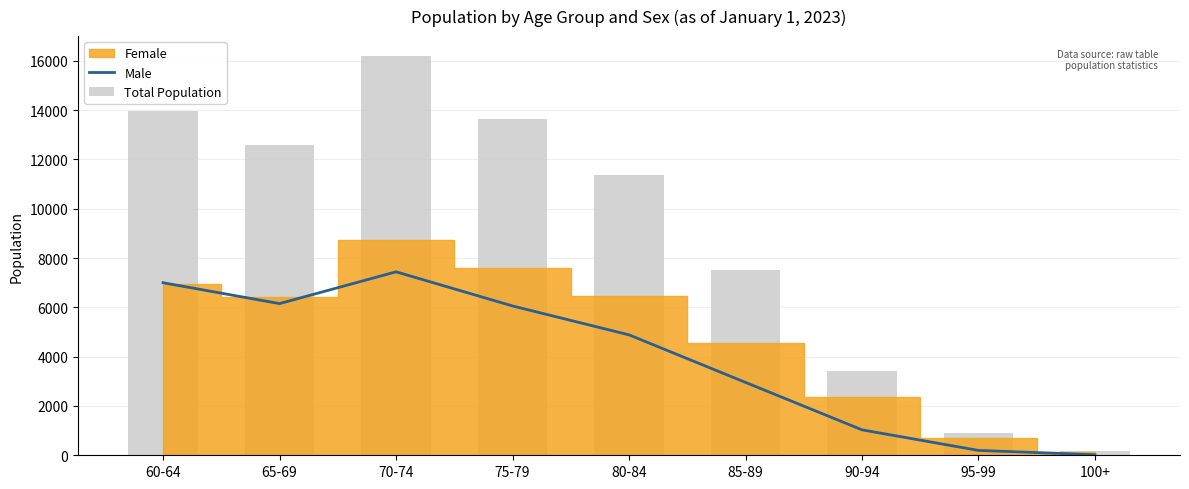

Read the Male value at 65-69, to the nearest 100.

6200